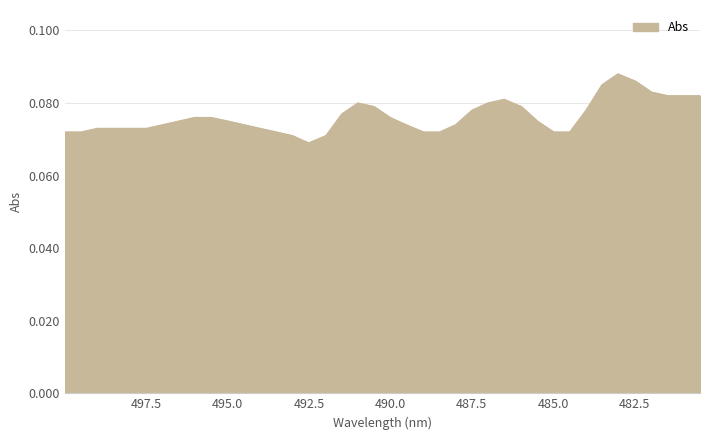

Rank the categories by value from lowest to highest.

492.51, 493.01, 491.98, 499.99, 499.49, 493.5, 488.98, 488.49, 484.99, 484.5, 499.0, 498.51, 498.02, 497.49, 494.0, 496.99, 494.49, 489.52, 488.0, 496.5, 494.98, 485.49, 496.01, 495.51, 490.01, 491.49, 487.5, 484.0, 490.5, 485.98, 491.0, 487.01, 486.51, 481.49, 481.0, 480.5, 481.99, 483.51, 482.48, 483.02